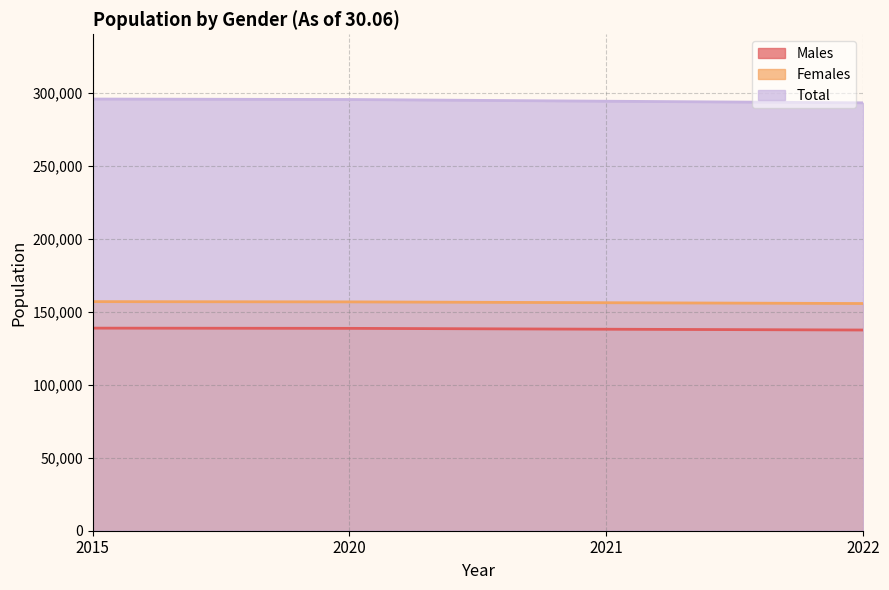

At which label is Males closest to 138089?

2021